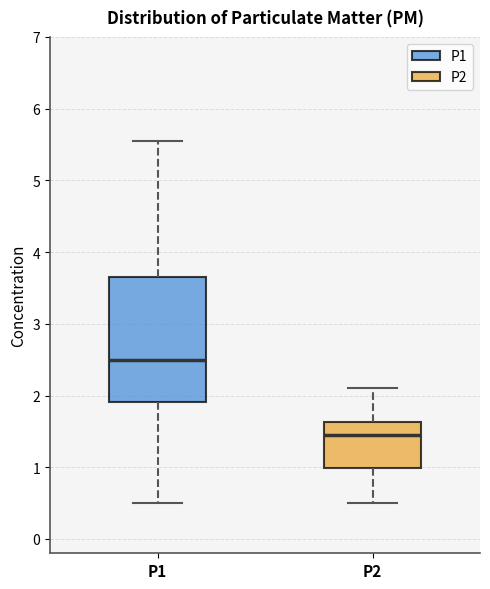

Which box has the lowest median line?

P2